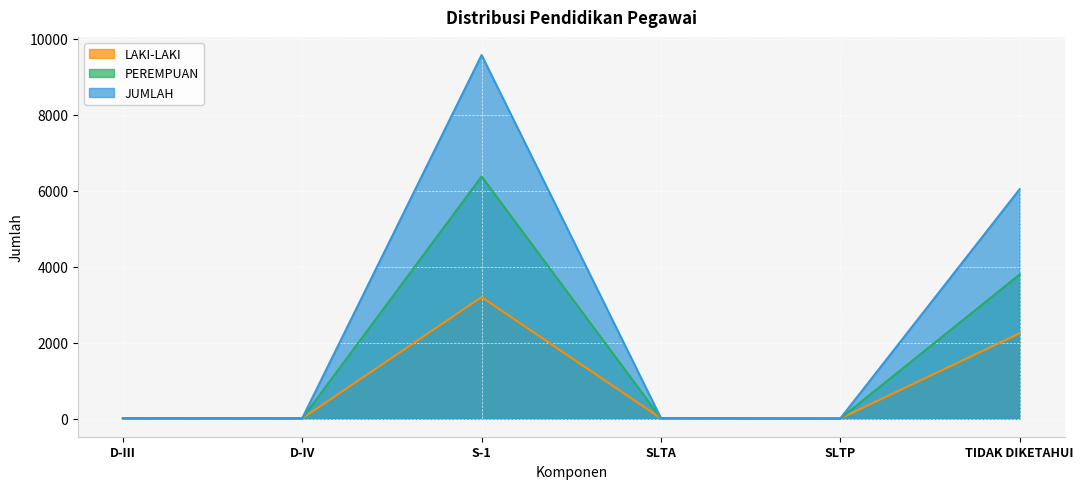

Between S-1 and SLTA, which is larger?

S-1